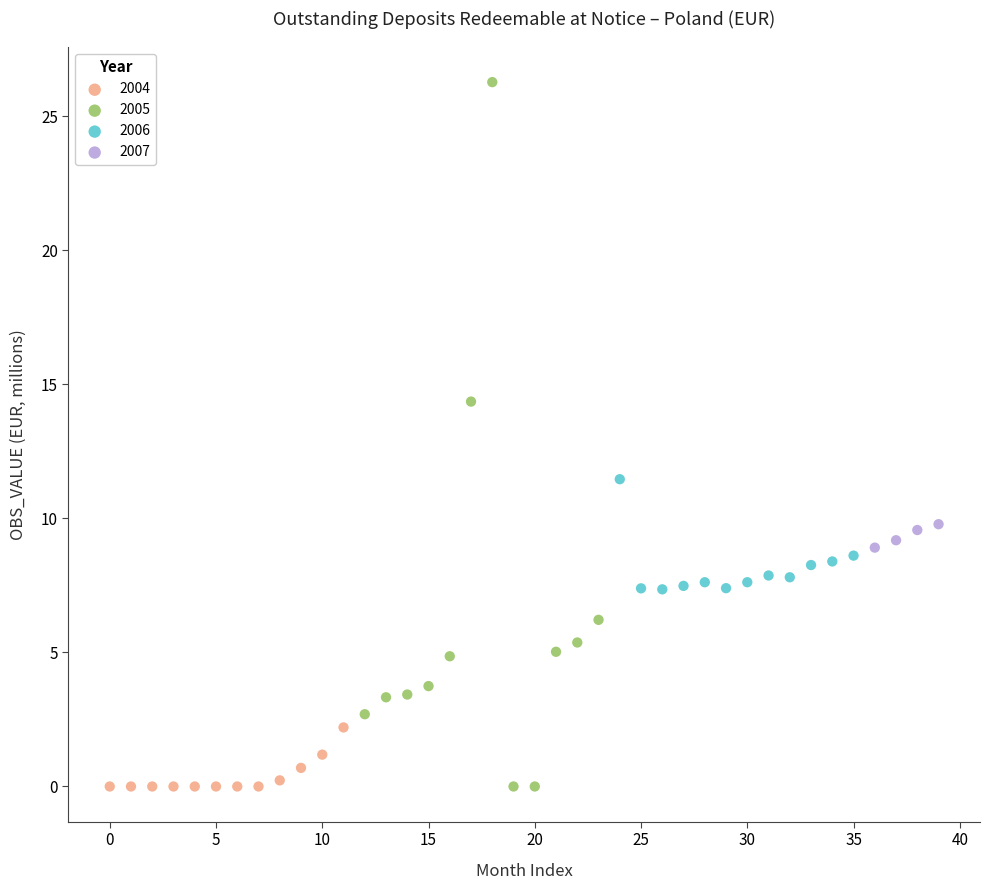

Which series reaches the maximum Y coordinate?

2005